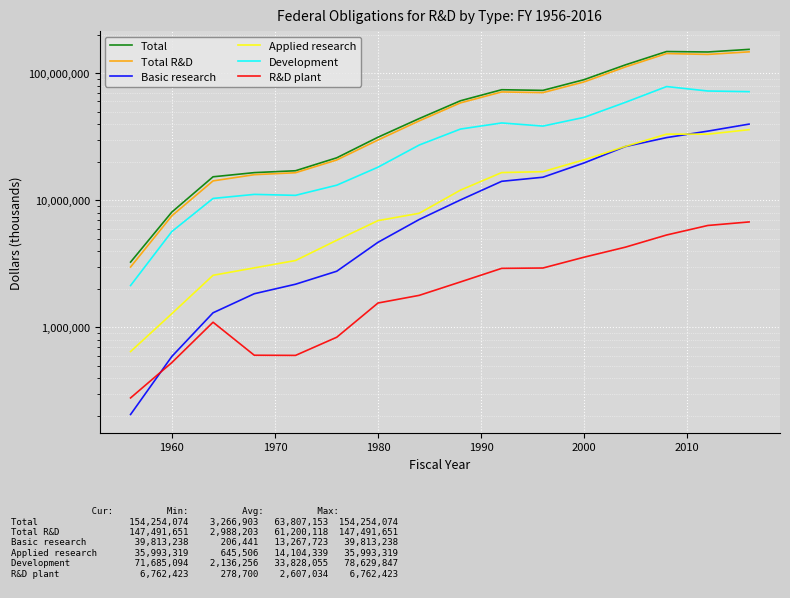

True or false: Total and Development intersect in this chart.

False